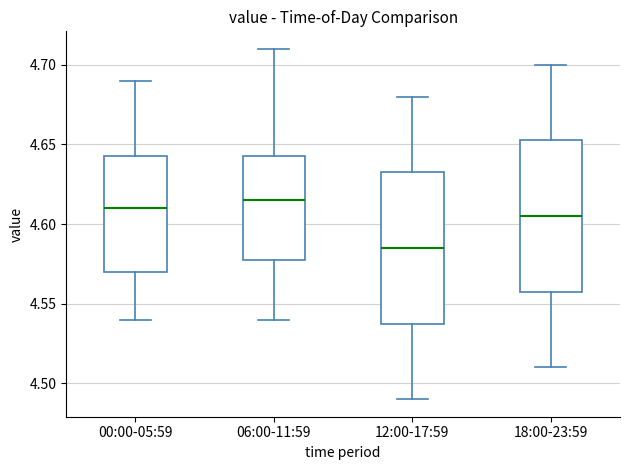

Which box has the lowest median line?

12:00-17:59